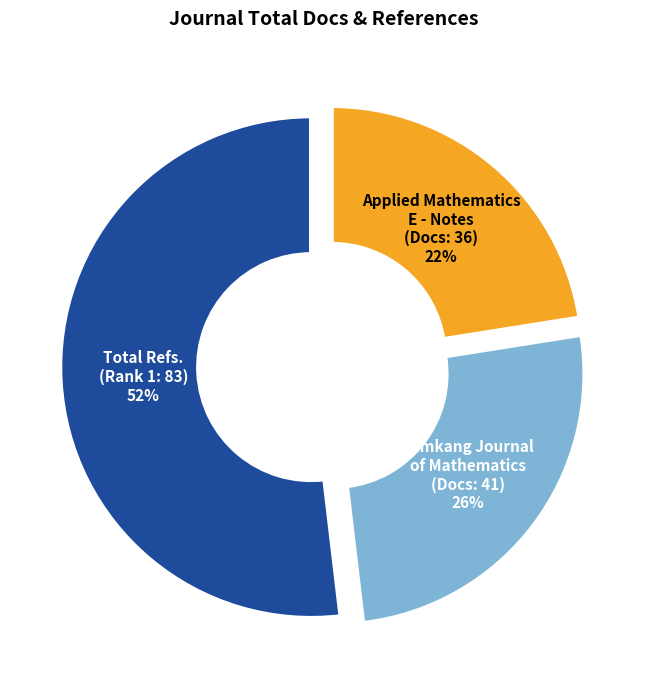

How many segments does this pie chart have?

3